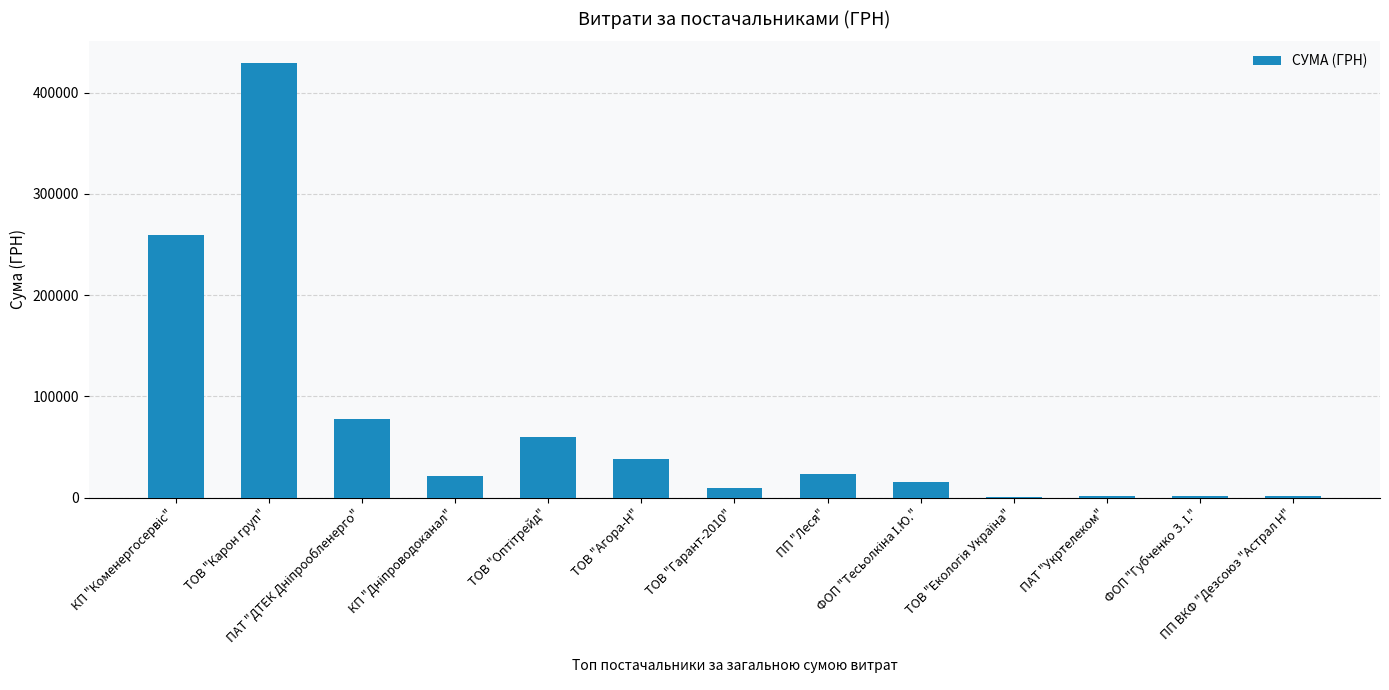

What is the maximum value shown in the chart?

429254.7